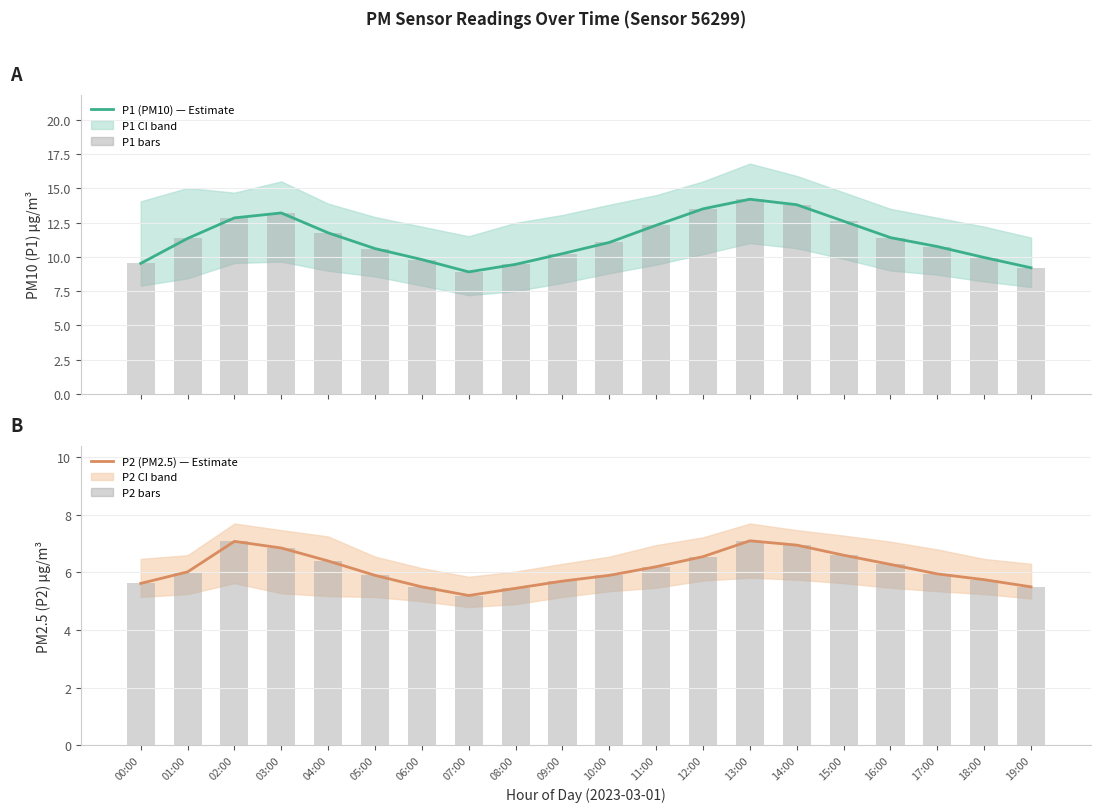

What is the sum of all P1 bars values?

226.4